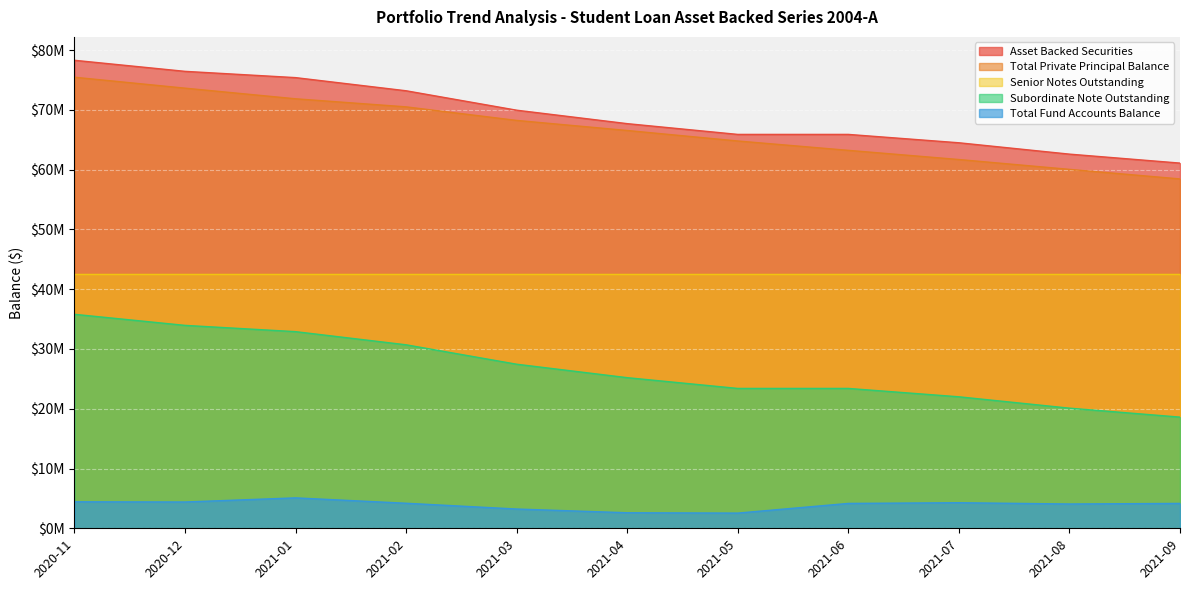

What position from the left is 2020-12?

2